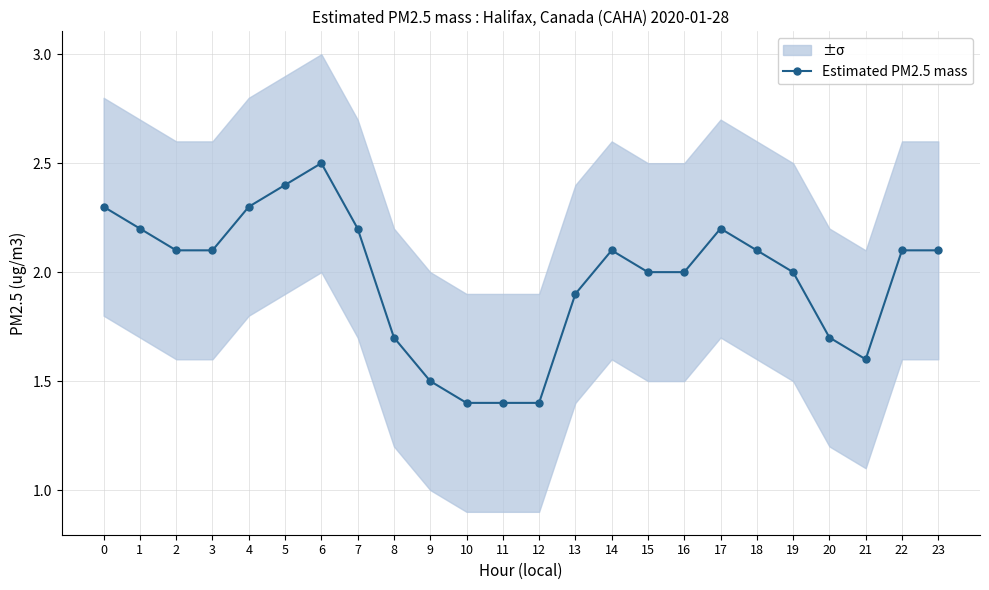

List the labels in order of value, smallest first.

10, 11, 12, 9, 21, 8, 20, 13, 15, 16, 19, 2, 3, 14, 18, 22, 23, 1, 7, 17, 0, 4, 5, 6